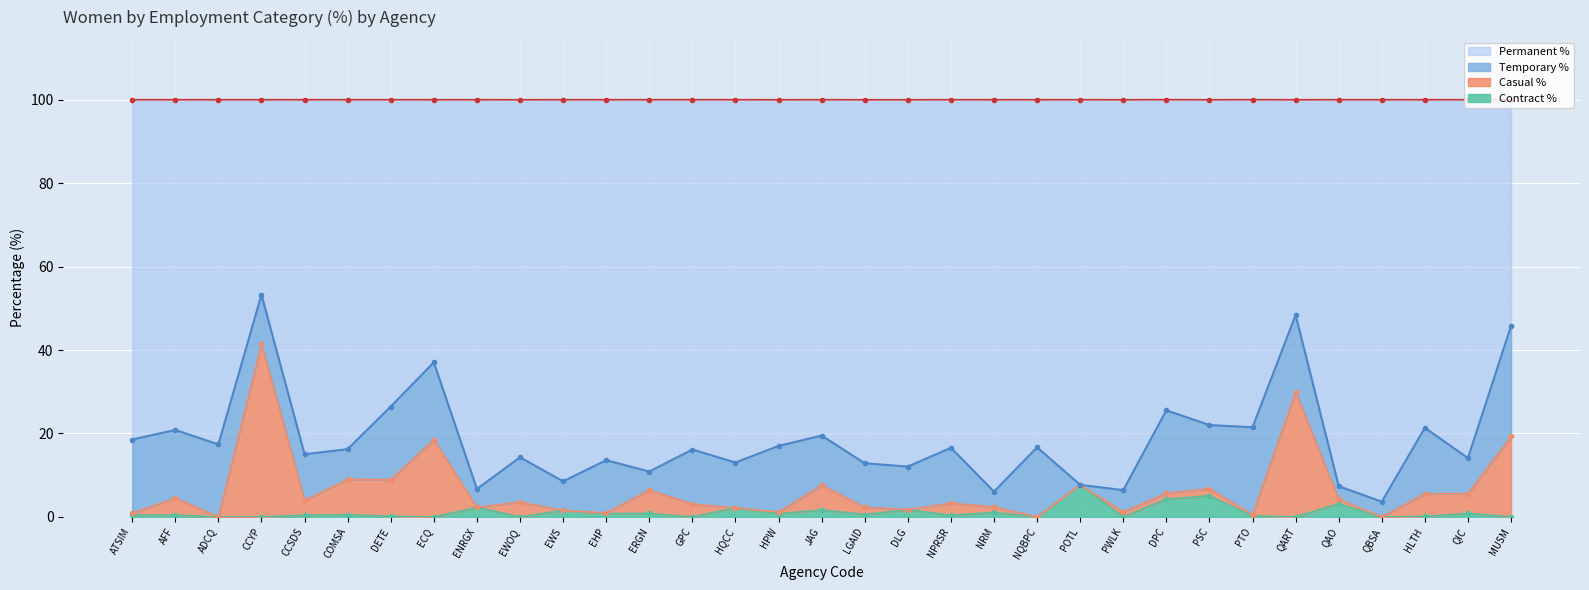

What is the difference between the Permanent % values at CCSDS and PTO?

6.5